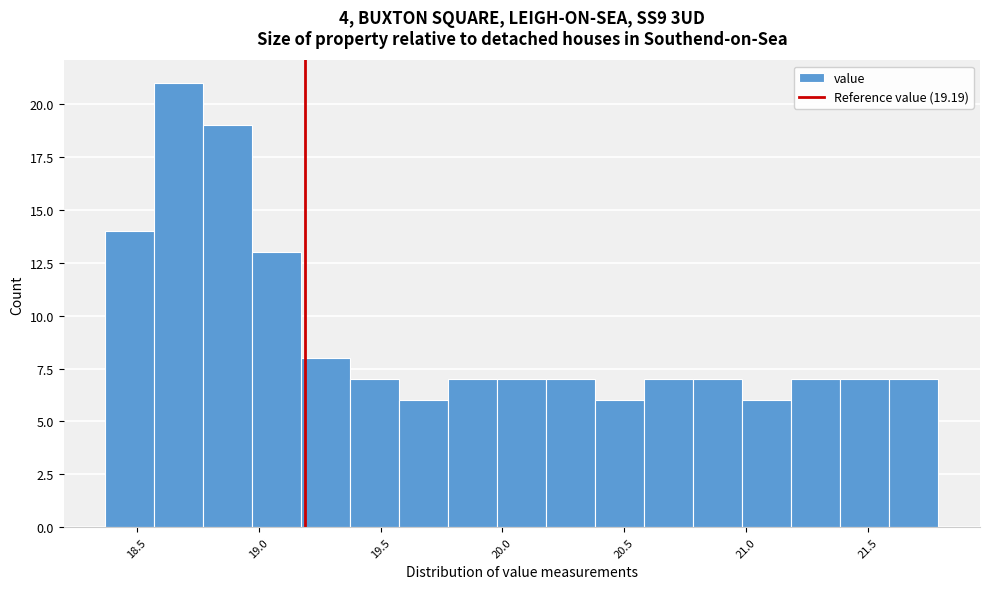

Reading left to right, transcribe this chart: for each bar, give the range it covers on the x-axis and its height. Neither the bar edges nor the heights are printed on the chart, so give them approximately, as read against the axes.

18.35 to 18.55: 14
18.55 to 18.75: 21
18.75 to 18.95: 19
18.95 to 19.15: 13
19.15 to 19.40: 8
19.40 to 19.60: 7
19.60 to 19.80: 6
19.80 to 20.00: 7
20.00 to 20.20: 7
20.20 to 20.40: 7
20.40 to 20.60: 6
20.60 to 20.80: 7
20.80 to 21.00: 7
21.00 to 21.20: 6
21.20 to 21.40: 7
21.40 to 21.60: 7
21.60 to 21.80: 7